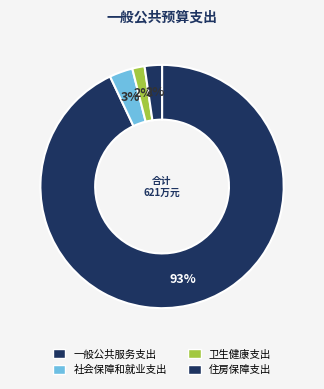

Which slice is the largest?

一般公共服务支出